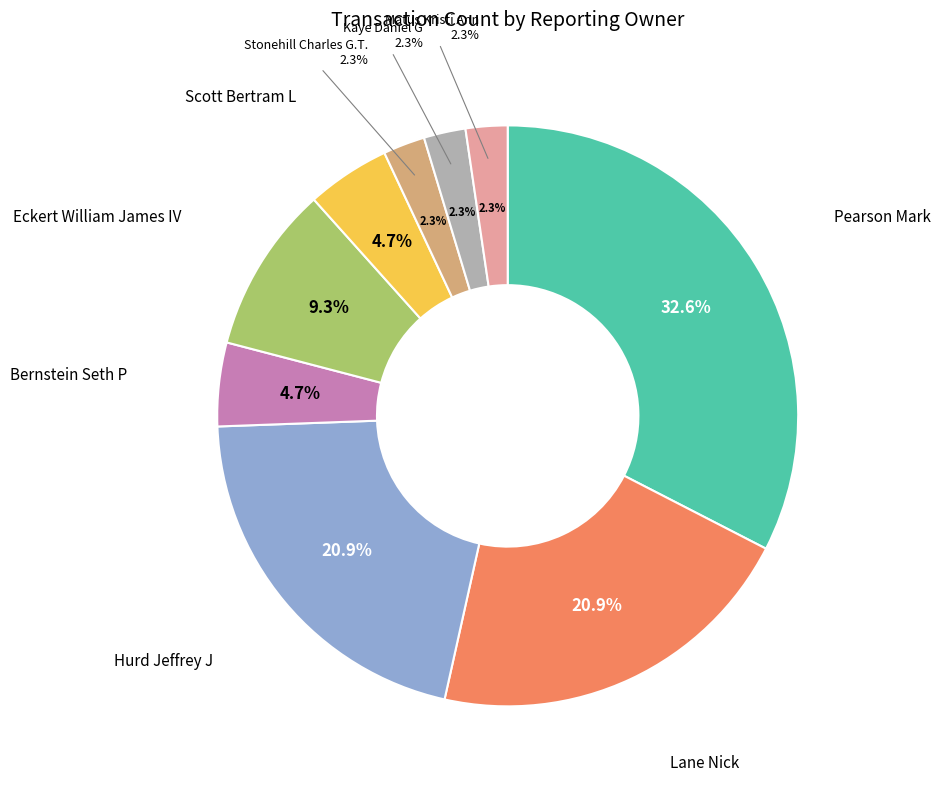

To the nearest percent, what is the combined percentage of Scott Bertram L and Bernstein Seth P?

9%